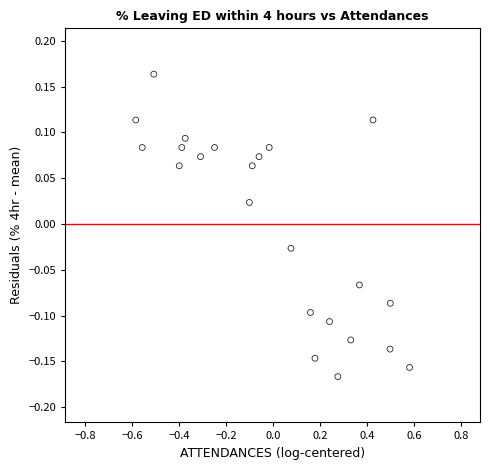

What is the range of X values (max minus min)?

1.2